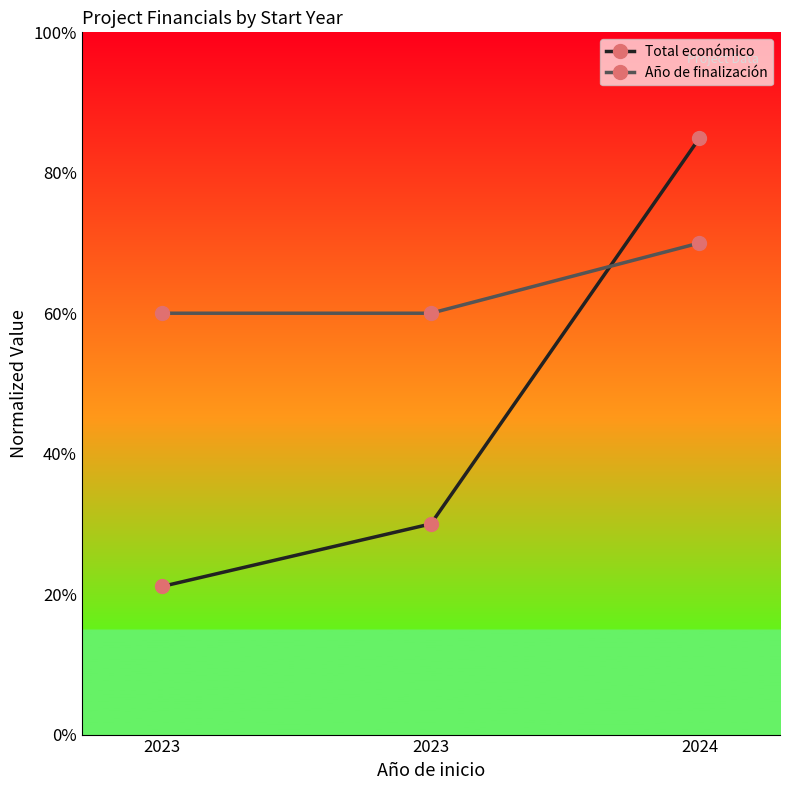

Reading right to left, transcribe all the data shown in this chart.

Total económico: 0.8	0.3	0.2
Año de finalización: 0.7	0.6	0.6